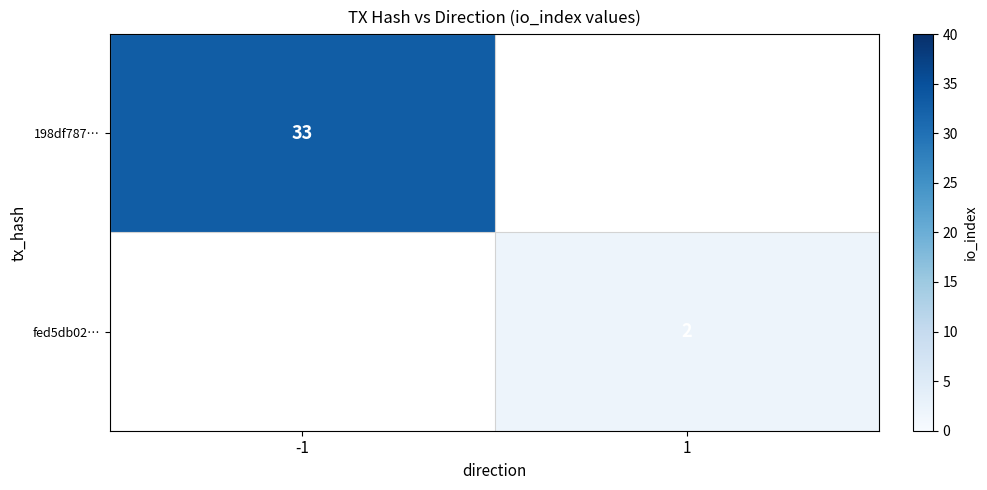

How many series are shown in this chart?

2